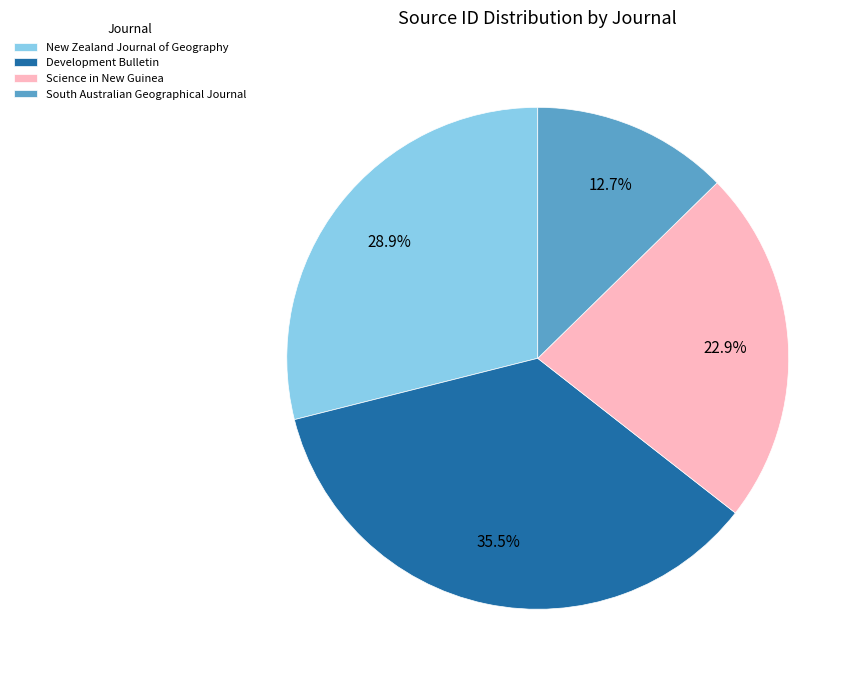

What percentage is the South Australian Geographical Journal slice, to the nearest percent?

13%